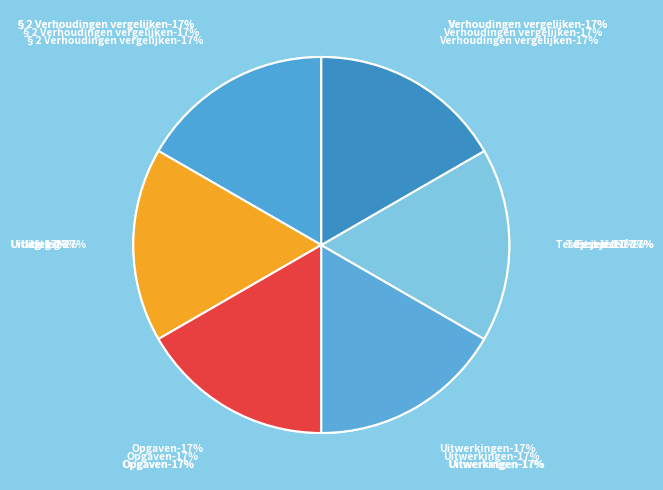

Does Verhoudingen vergelijken represent more than half of the total?

No